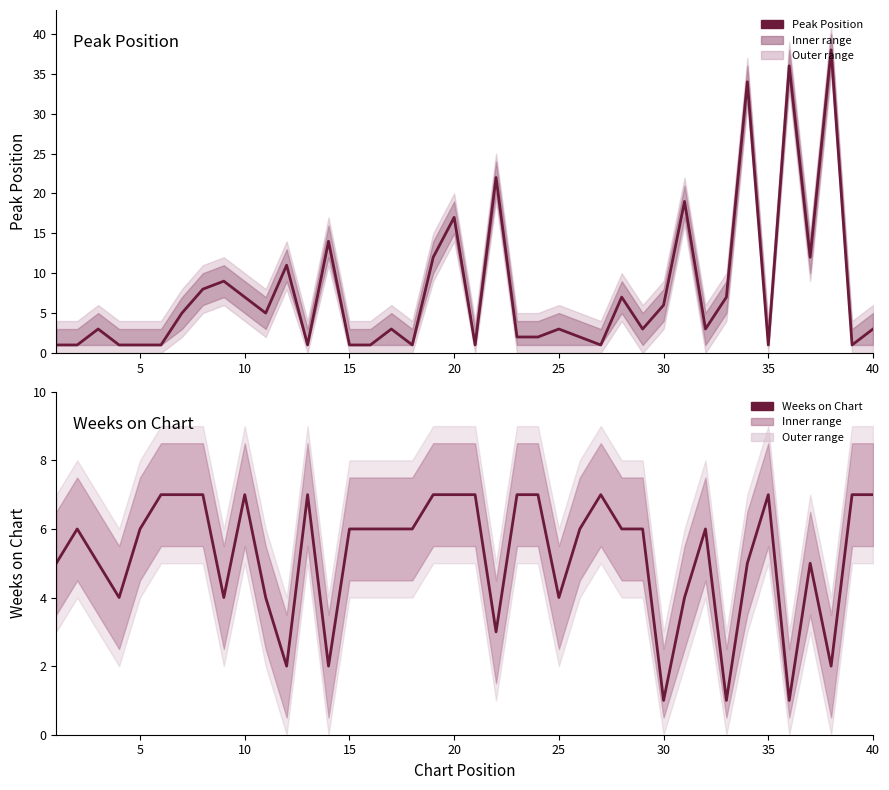

Which series has the widest spread of values?

Peak Position